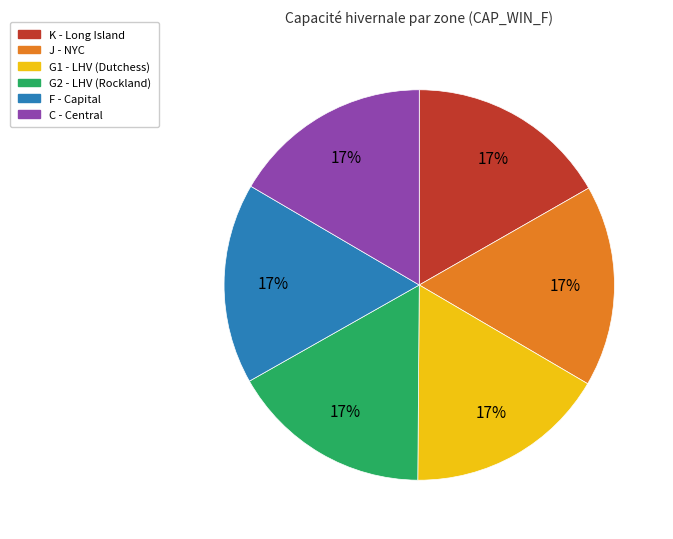

The G2 slice represents 28% of the pie. True or false?

False